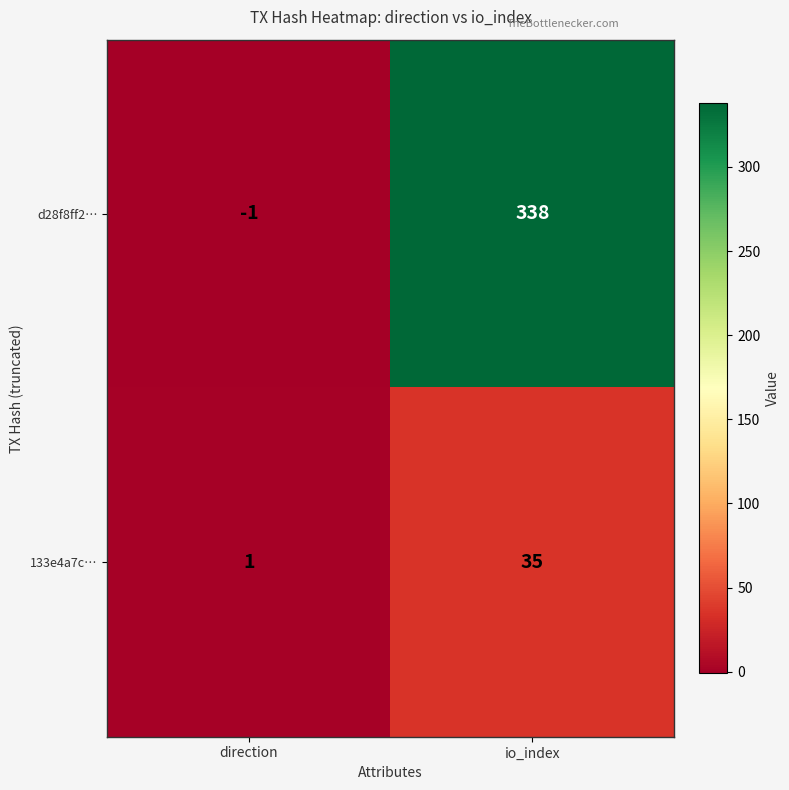

Which category has the lowest value across all series?

direction